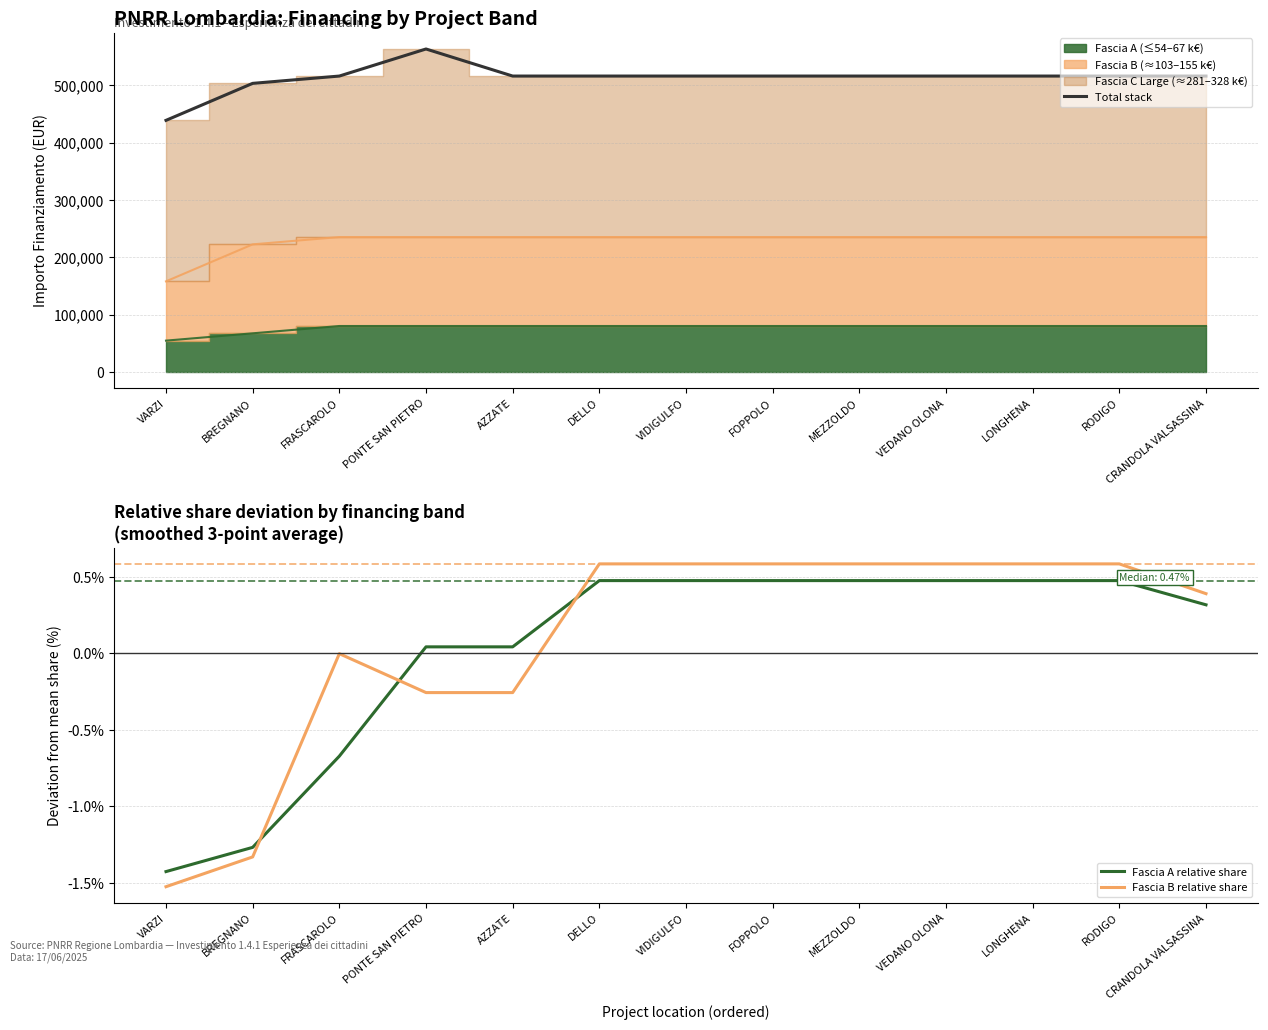

Is it true that Fascia B relative share equals 0.6 at VEDANO OLONA?

True